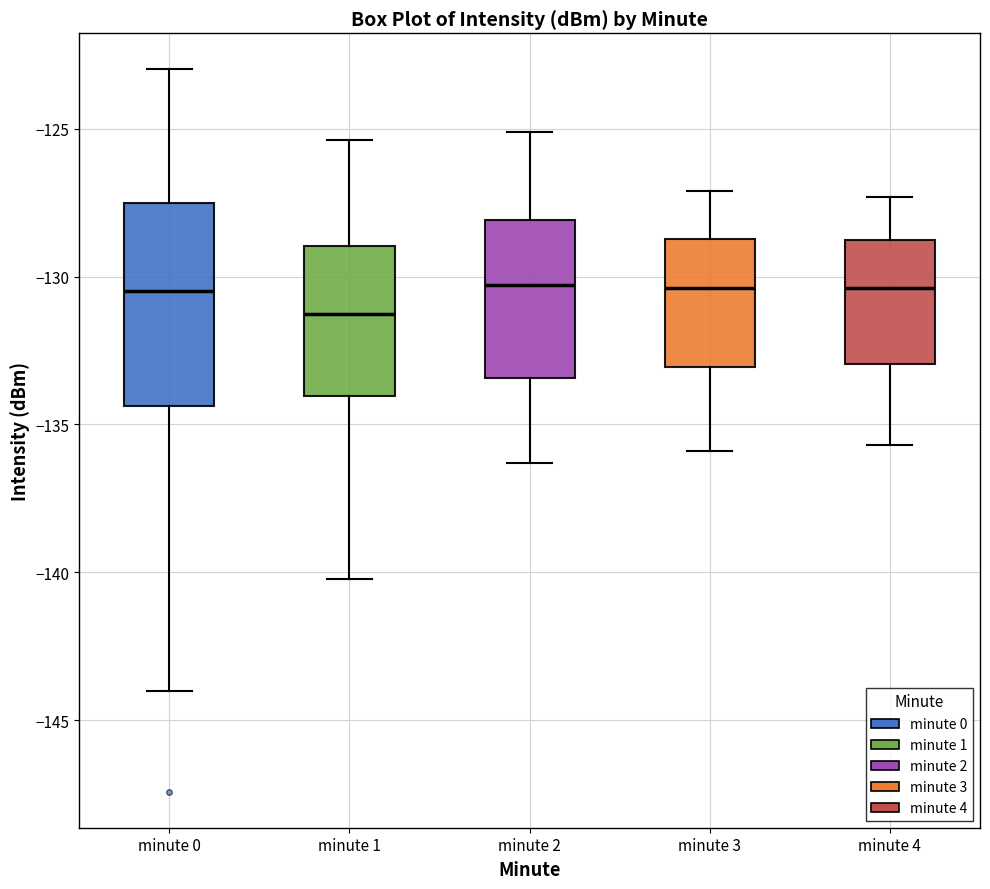

Where does the median line of the box for minute 2 sit on the y-axis? The values are not printed on the chart, so give them approximately, as read against the axis.

-130.5